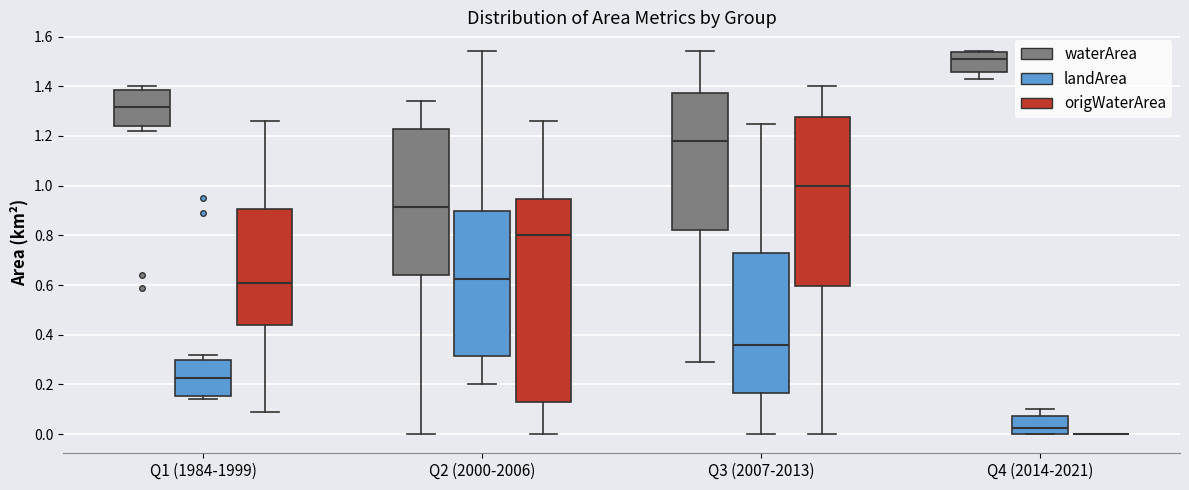

Reading left to right, read every box against the y-axis: the position of its median line, the range the box covers, and the ends of its whiskers. The values are not printed on the chart, so give them approximately, as read against the axis.

Q1 (1984-1999) (waterArea): median 1.32, box 1.24 to 1.38, whiskers 1.22 to 1.40
Q1 (1984-1999) (landArea): median 0.22, box 0.16 to 0.30, whiskers 0.14 to 0.32
Q1 (1984-1999) (origWaterArea): median 0.62, box 0.44 to 0.90, whiskers 0.10 to 1.26
Q2 (2000-2006) (waterArea): median 0.92, box 0.64 to 1.22, whiskers 0.00 to 1.34
Q2 (2000-2006) (landArea): median 0.62, box 0.32 to 0.90, whiskers 0.20 to 1.54
Q2 (2000-2006) (origWaterArea): median 0.80, box 0.14 to 0.94, whiskers 0.00 to 1.26
Q3 (2007-2013) (waterArea): median 1.18, box 0.82 to 1.38, whiskers 0.30 to 1.54
Q3 (2007-2013) (landArea): median 0.36, box 0.16 to 0.72, whiskers 0.00 to 1.26
Q3 (2007-2013) (origWaterArea): median 1.00, box 0.60 to 1.28, whiskers 0.00 to 1.40
Q4 (2014-2021) (waterArea): median 1.52, box 1.46 to 1.54, whiskers 1.44 to 1.54
Q4 (2014-2021) (landArea): median 0.02, box 0.00 to 0.08, whiskers 0.00 to 0.10
Q4 (2014-2021) (origWaterArea): box collapsed to a line at 0.00, whiskers 0.00 to 0.00